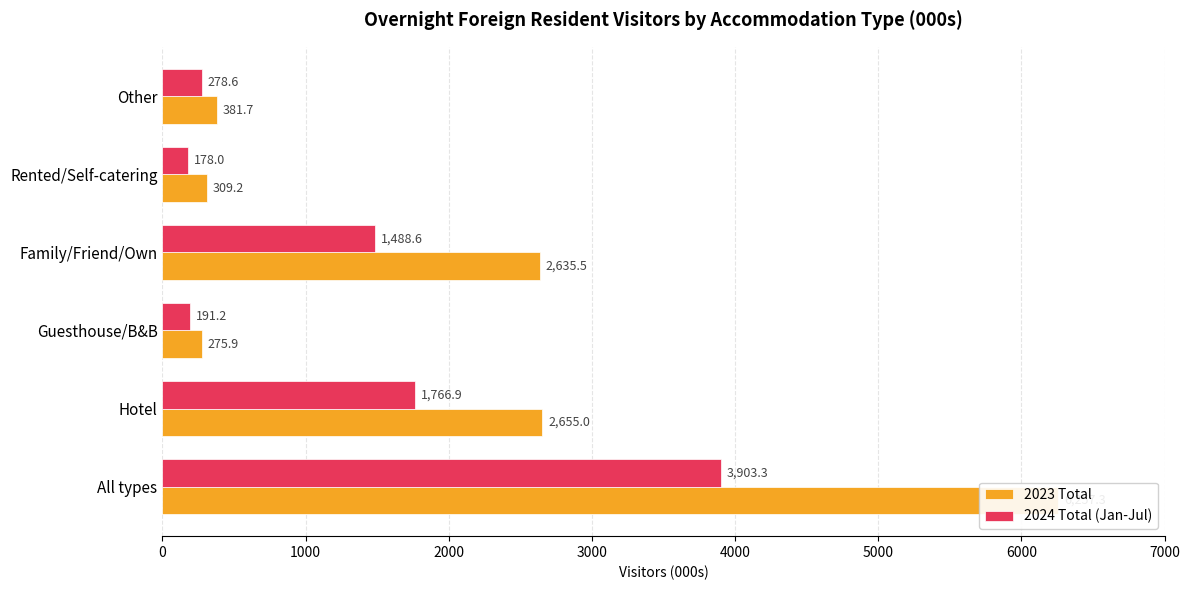

At how many categories does at least one series exceed 520?

3